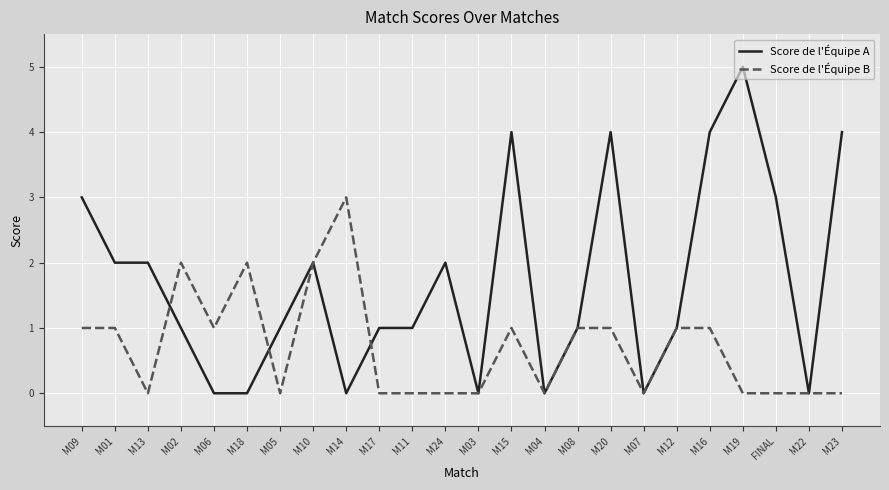

Reading left to right, extract all data points from this chart.

Score de l'Équipe A: 3	2	2	1	0	0	1	2	0	1	1	2	0	4	0	1	4	0	1	4	5	3	0	4
Score de l'Équipe B: 1	1	0	2	1	2	0	2	3	0	0	0	0	1	0	1	1	0	1	1	0	0	0	0